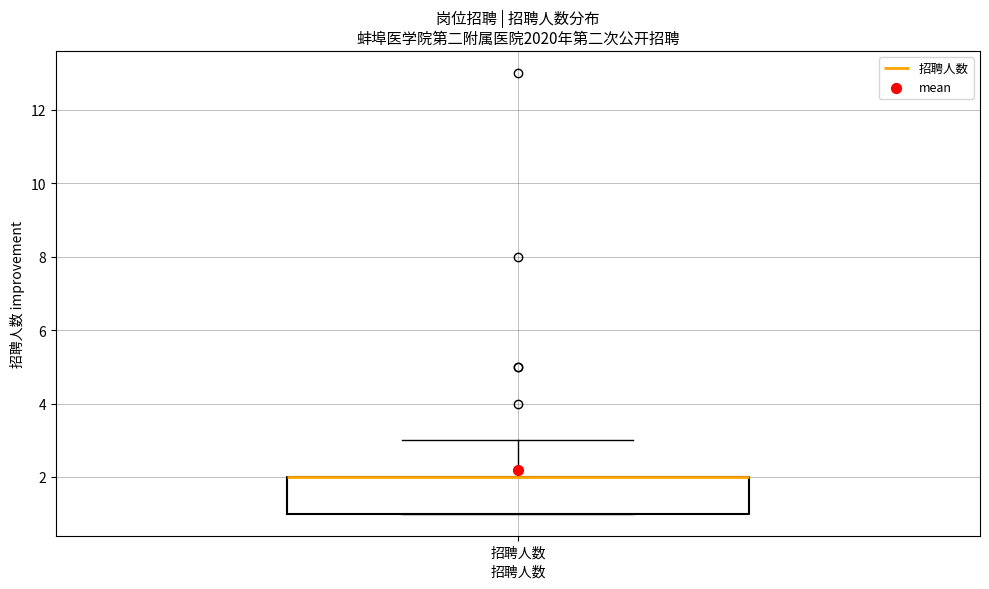

Transcribe this box plot: give where the median line is, the range the box spans, and where the two whiskers end, as read against the y-axis. The values are not printed on the chart, so give them approximately, as read against the axis.

median 2 (drawn on the box's upper edge), box 1 to 2, whiskers 1 to 3